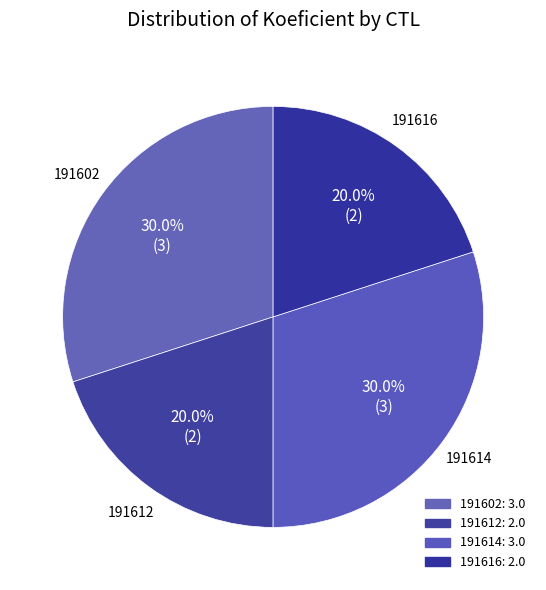

How many slices are in this pie chart?

4